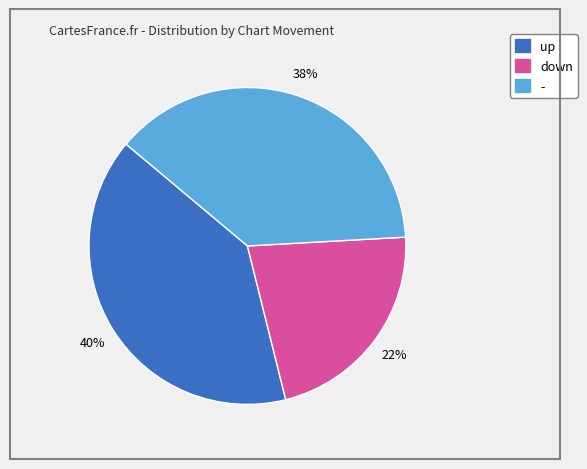

To the nearest percent, what is the difference between the largest and smallest slice percentages?

18%